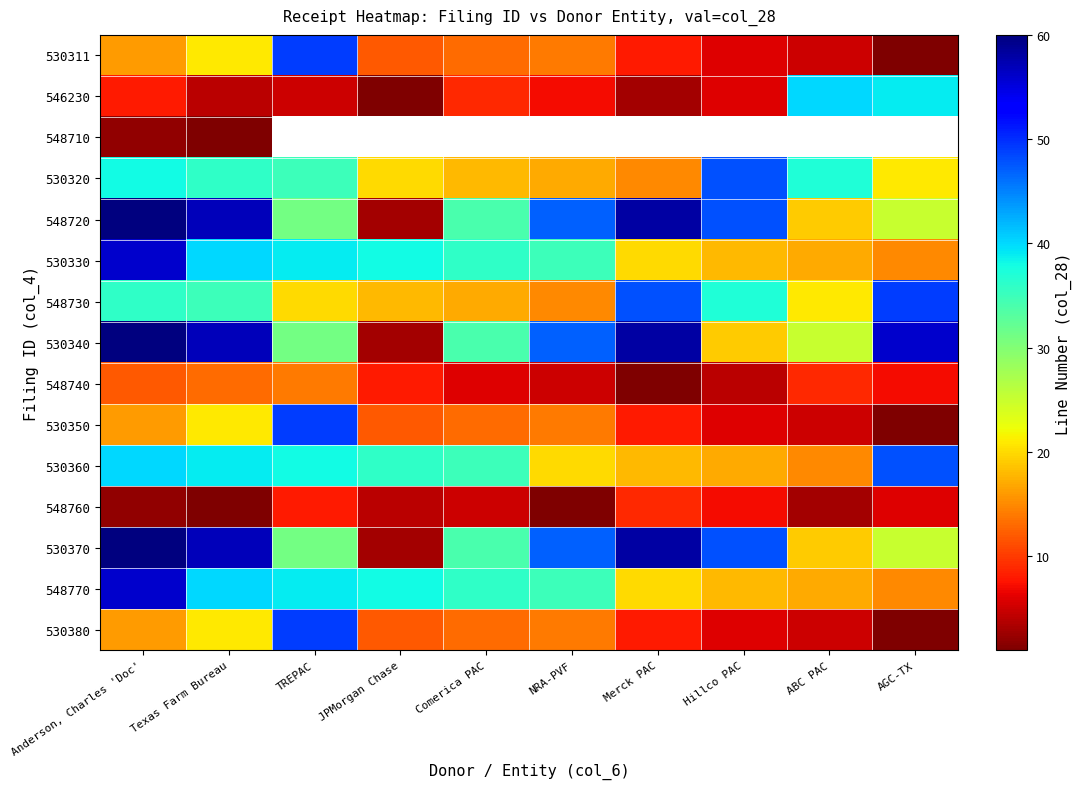

Where is 530370 nearest to the value 31?

TREPAC